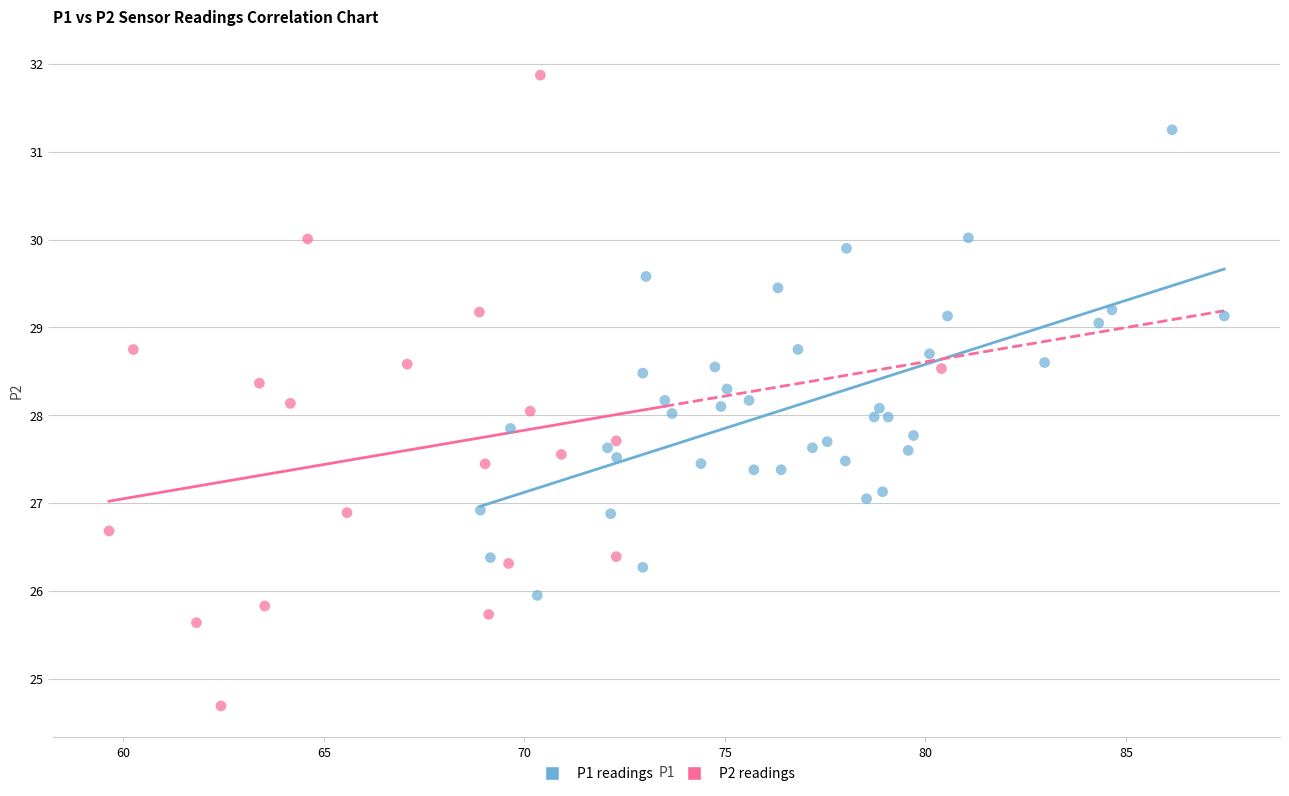

Which series reaches the maximum Y coordinate?

P2 readings